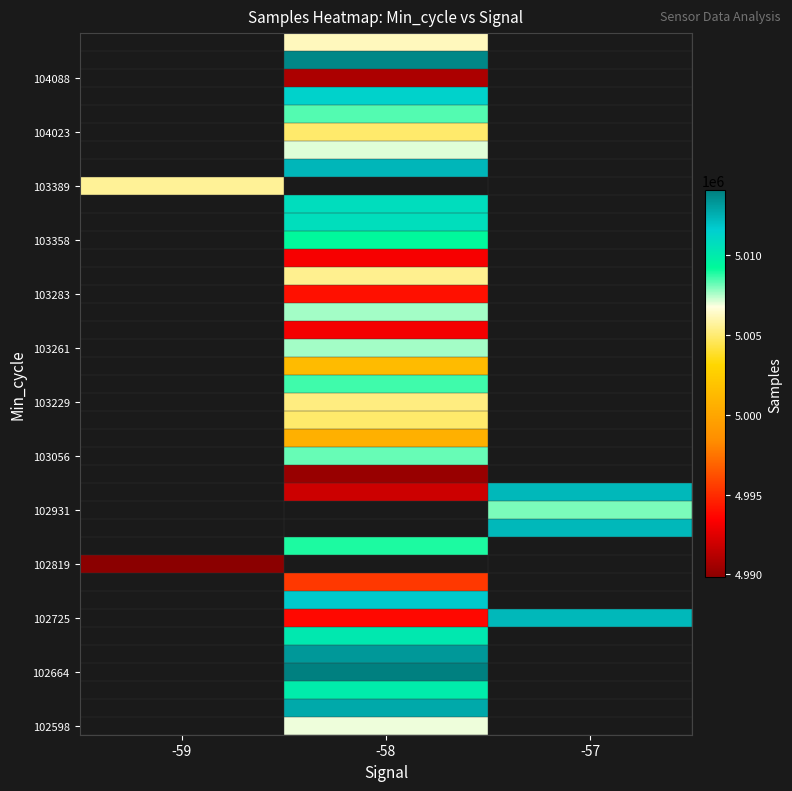

Is it true that 102931 equals 5008008.0 at -57?

True